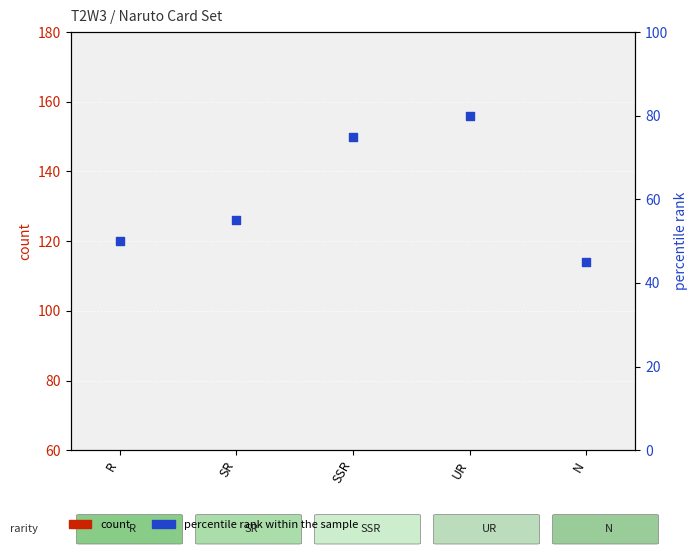

What are all the series names shown in the legend?

count, percentile rank within the sample